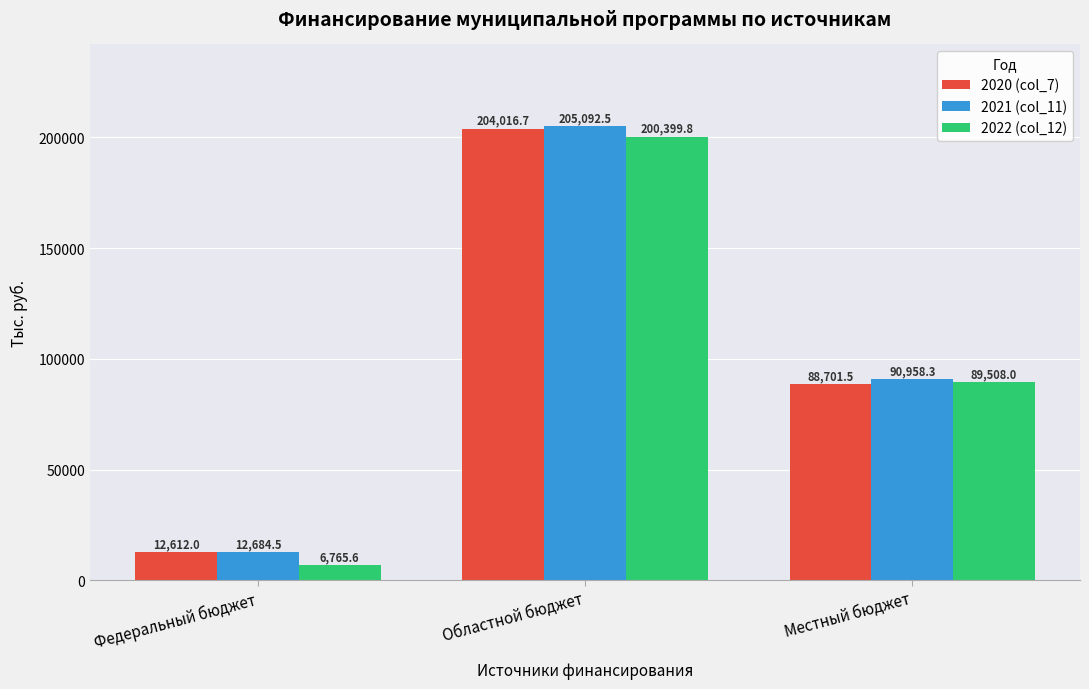

True or false: 2022 (col_12) has a value of 200399.8 at Областной бюджет.

True